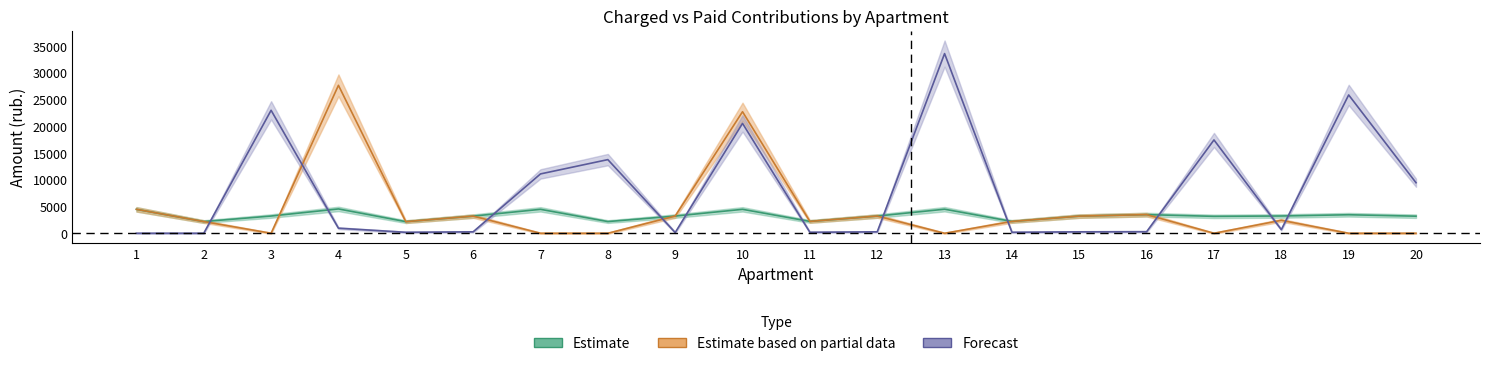

List the labels in order of paid value, smallest first.

3, 7, 8, 13, 17, 19, 20, 5, 2, 14, 11, 18, 6, 15, 12, 9, 16, 1, 10, 4